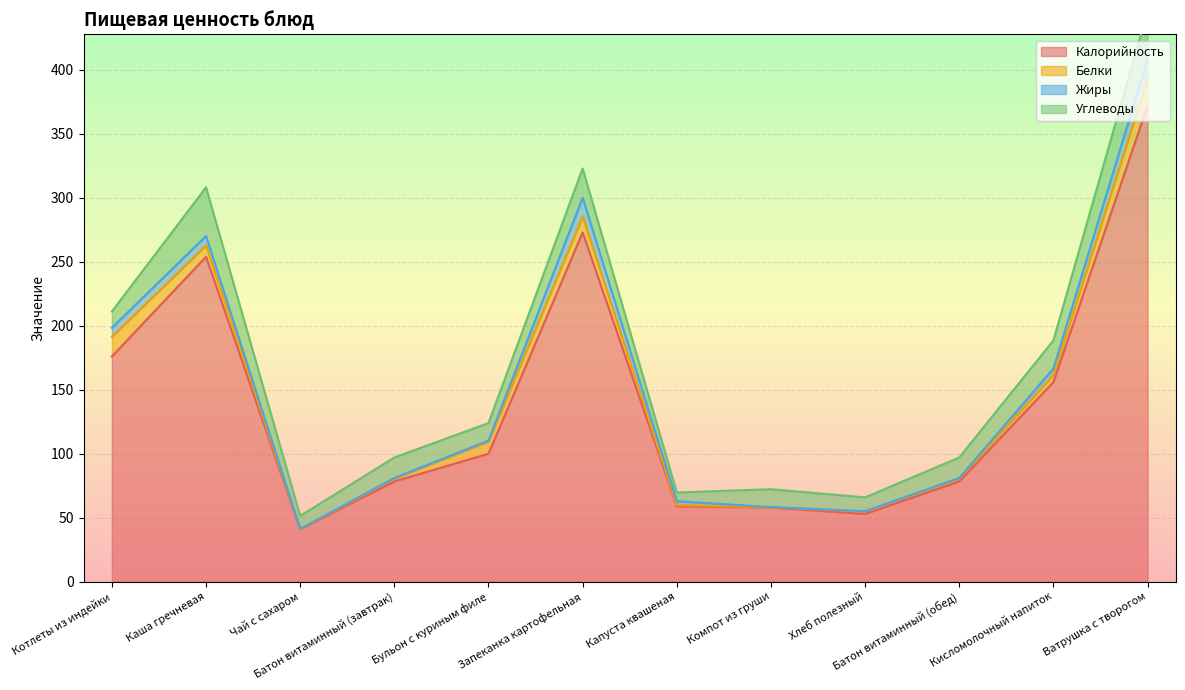

Does the chart display data point markers on the line(s)?

No